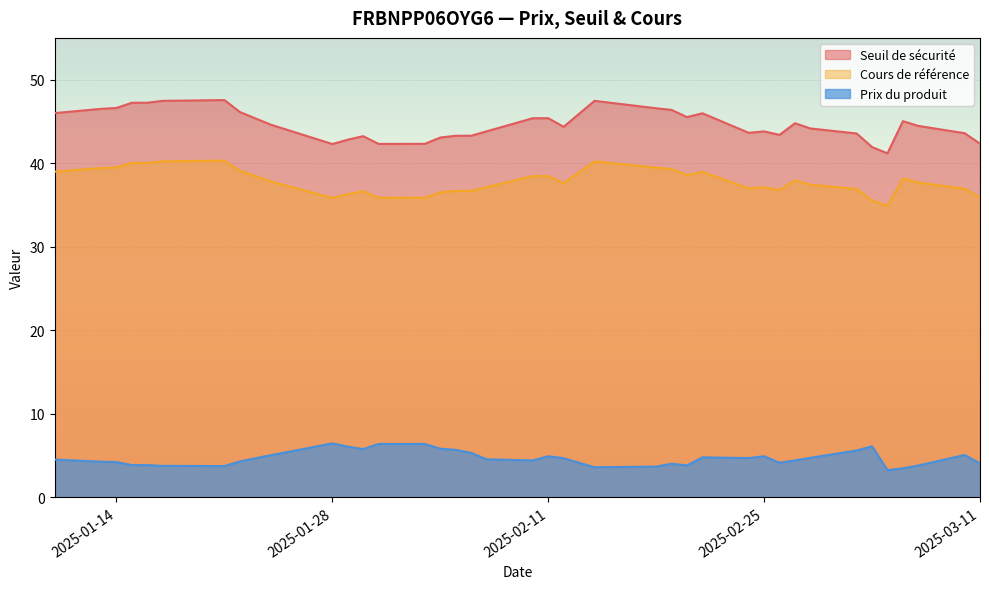

Reading right to left, list all the values displayed in this chart.

Seuil de sécurité: 2025-01-10=46.0	2025-01-13=46.5	2025-01-14=46.6	2025-01-15=47.2	2025-01-16=47.2	2025-01-17=47.5	2025-01-21=47.6	2025-01-22=46.1	2025-01-24=44.6	2025-01-28=42.3	2025-01-29=42.8	2025-01-30=43.2	2025-01-31=42.3	2025-02-03=42.3	2025-02-04=43.1	2025-02-05=43.3	2025-02-06=43.3	2025-02-07=43.8	2025-02-10=45.4	2025-02-11=45.4	2025-02-12=44.4	2025-02-14=47.5	2025-02-18=46.6	2025-02-19=46.4	2025-02-20=45.5	2025-02-21=46.0	2025-02-24=43.6	2025-02-25=43.8	2025-02-26=43.4	2025-02-27=44.8	2025-02-28=44.2	2025-03-03=43.6	2025-03-04=41.9	2025-03-05=41.2	2025-03-06=45.0	2025-03-07=44.5	2025-03-10=43.6	2025-03-11=42.3
Cours de référence: 2025-01-10=39.0	2025-01-13=39.4	2025-01-14=39.5	2025-01-15=40.0	2025-01-16=40.0	2025-01-17=40.2	2025-01-21=40.3	2025-01-22=39.1	2025-01-24=37.8	2025-01-28=35.8	2025-01-29=36.3	2025-01-30=36.6	2025-01-31=35.9	2025-02-03=35.9	2025-02-04=36.5	2025-02-05=36.7	2025-02-06=36.7	2025-02-07=37.1	2025-02-10=38.5	2025-02-11=38.5	2025-02-12=37.6	2025-02-14=40.2	2025-02-18=39.5	2025-02-19=39.3	2025-02-20=38.6	2025-02-21=39.0	2025-02-24=37.0	2025-02-25=37.1	2025-02-26=36.8	2025-02-27=38.0	2025-02-28=37.4	2025-03-03=36.9	2025-03-04=35.5	2025-03-05=34.9	2025-03-06=38.2	2025-03-07=37.7	2025-03-10=36.9	2025-03-11=35.9
Prix du produit: 2025-01-10=4.5	2025-01-13=4.3	2025-01-14=4.2	2025-01-15=3.9	2025-01-16=3.9	2025-01-17=3.8	2025-01-21=3.7	2025-01-22=4.3	2025-01-24=5.0	2025-01-28=6.5	2025-01-29=6.1	2025-01-30=5.8	2025-01-31=6.4	2025-02-03=6.4	2025-02-04=5.8	2025-02-05=5.7	2025-02-06=5.3	2025-02-07=4.5	2025-02-10=4.4	2025-02-11=4.9	2025-02-12=4.7	2025-02-14=3.6	2025-02-18=3.7	2025-02-19=4.0	2025-02-20=3.8	2025-02-21=4.8	2025-02-24=4.7	2025-02-25=4.9	2025-02-26=4.1	2025-02-27=4.4	2025-02-28=4.7	2025-03-03=5.6	2025-03-04=6.1	2025-03-05=3.2	2025-03-06=3.5	2025-03-07=3.8	2025-03-10=5.1	2025-03-11=4.0